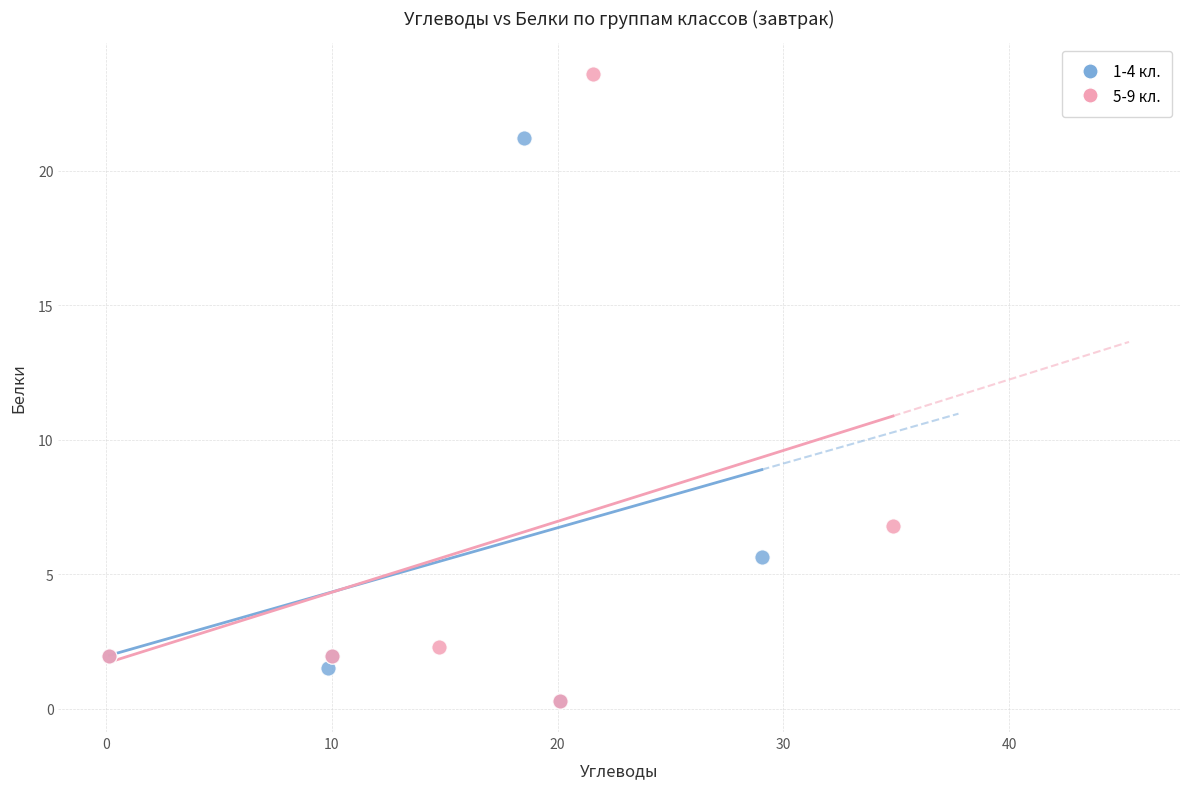

Which series contains the highest Y value?

5-9 кл.